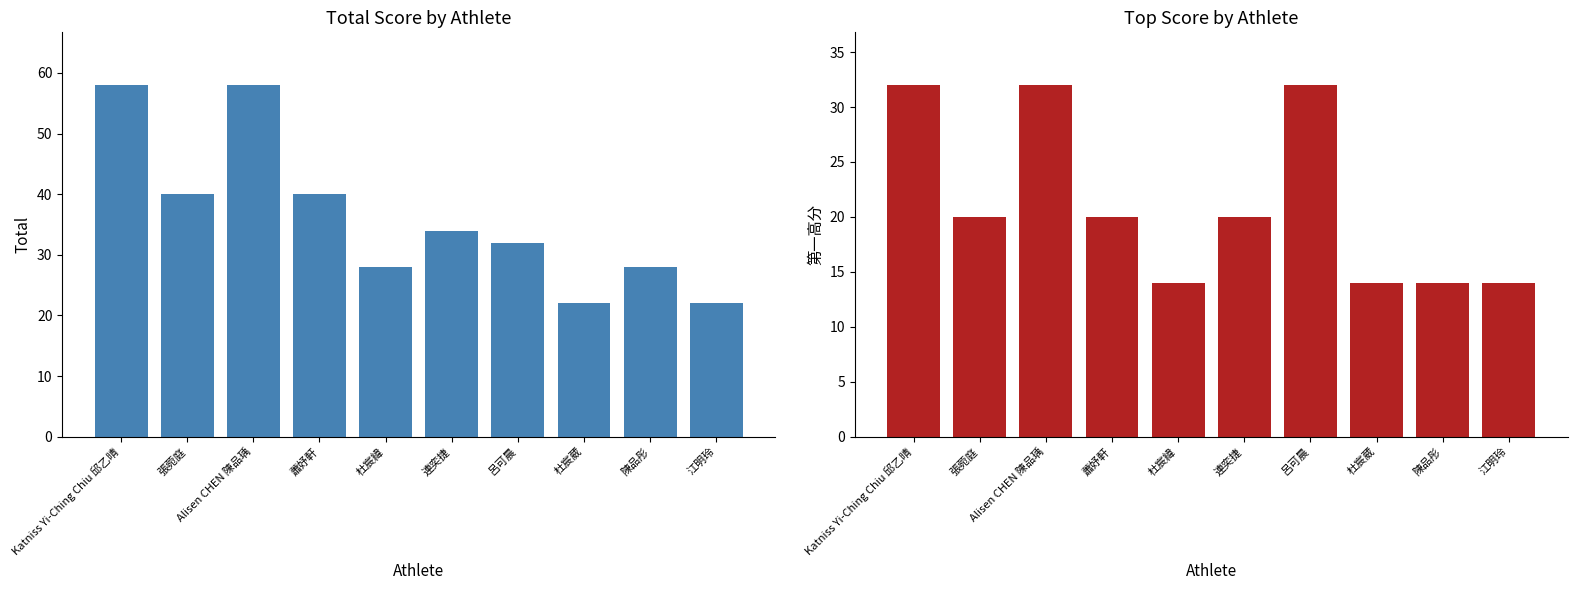

True or false: Total has a value of 63.1 at 張菀庭.

False